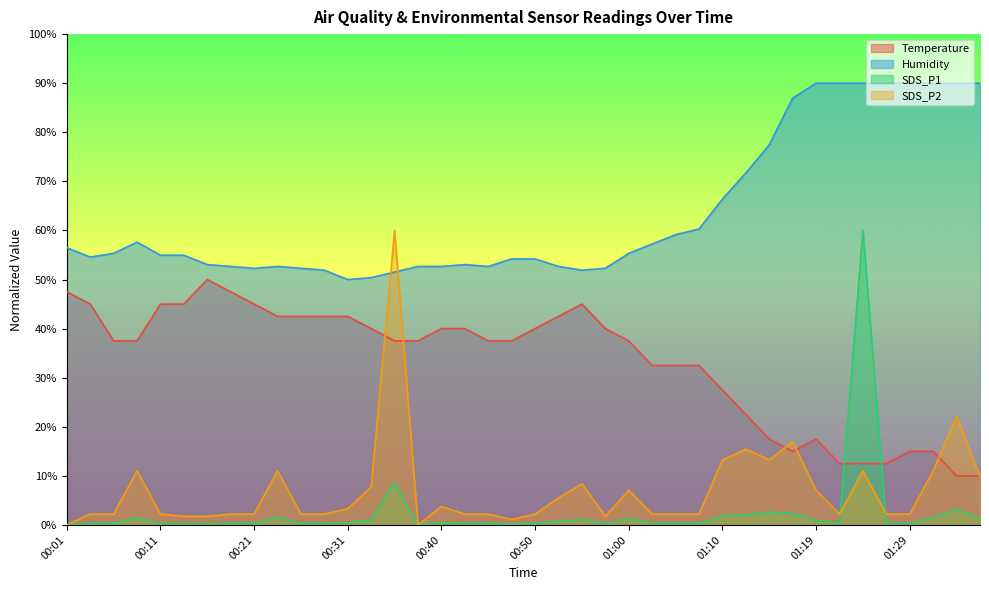

What are all the series names shown in the legend?

Temperature, Humidity, SDS_P1, SDS_P2